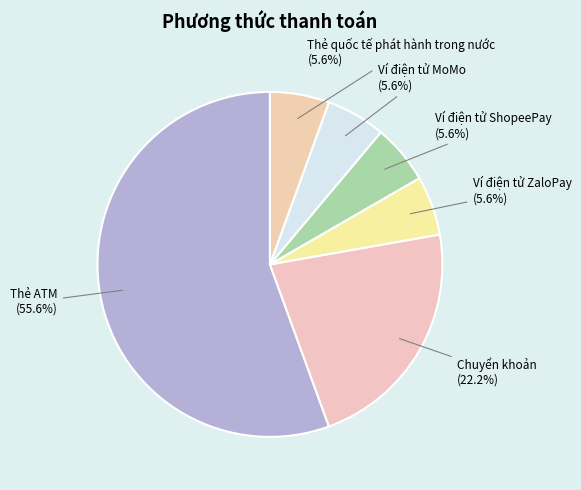

What percentage do Thẻ ATM and Ví điện tử ZaloPay together represent?

61.1%